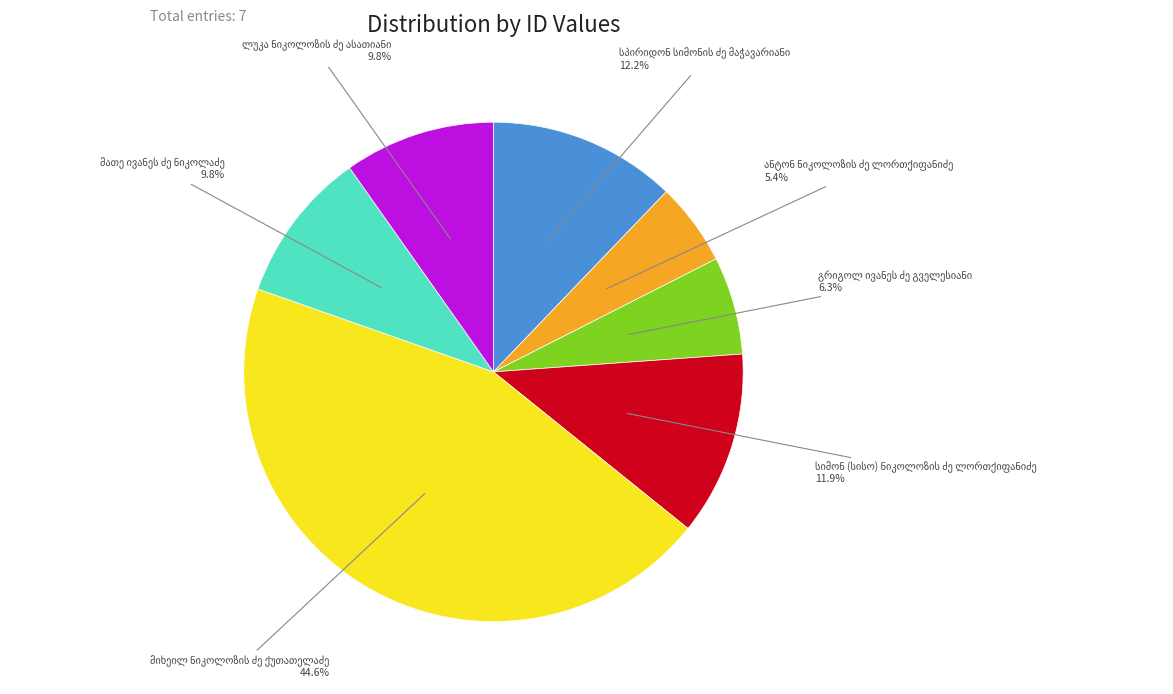

Is there a majority slice in this chart?

No